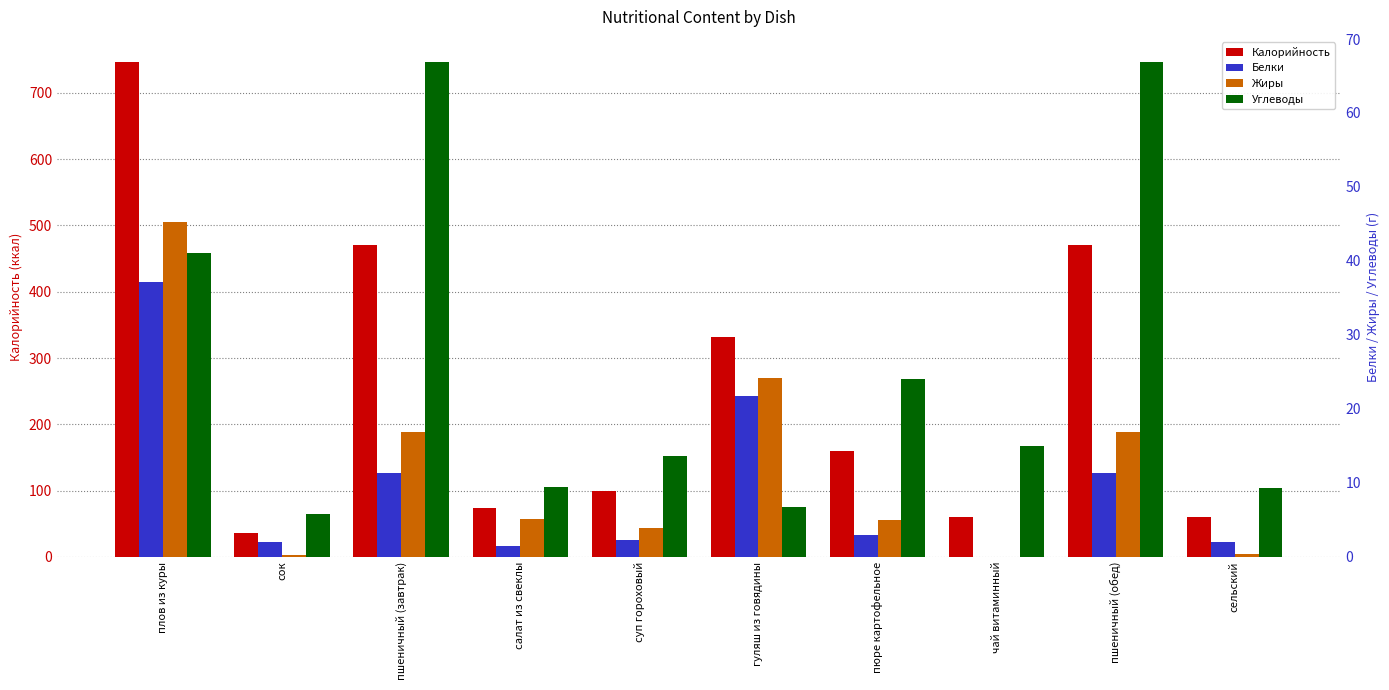

Reading right to left, what are all the values shown in this chart?

Калорийность: 60.0	469.8	59.9	159.0	331.5	98.8	73.8	469.8	36.0	747.1
Белки: 2.0	11.3	0.0	3.0	21.7	2.3	1.4	11.3	2.0	37.2
Жиры: 0.3	16.9	0.0	5.0	24.2	3.9	5.1	16.9	0.2	45.3
Углеводы: 9.3	66.9	15.0	24.0	6.7	13.6	9.5	66.9	5.8	41.0